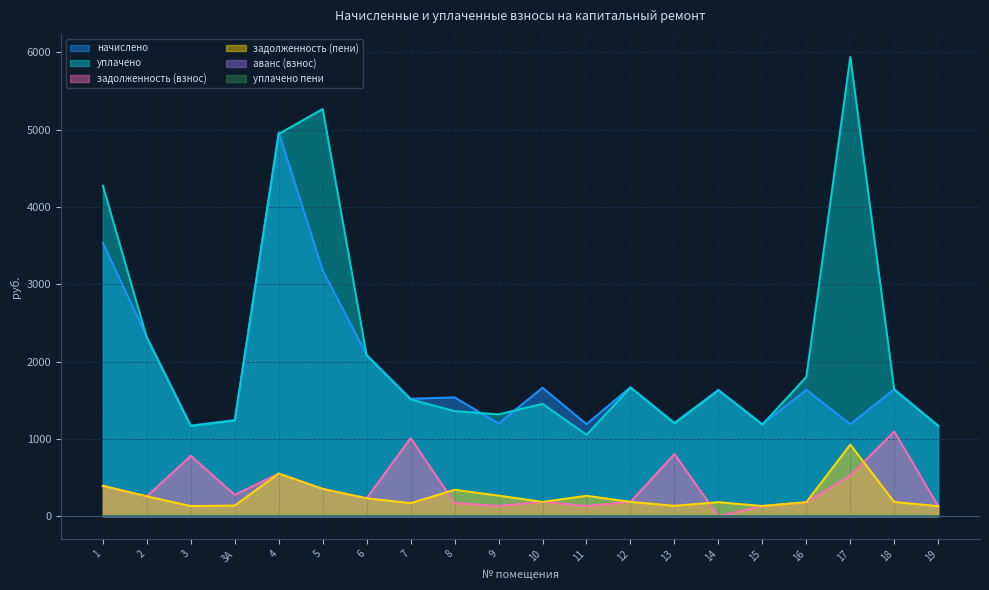

The начислено series shows 1705.5 at 19. True or false?

False